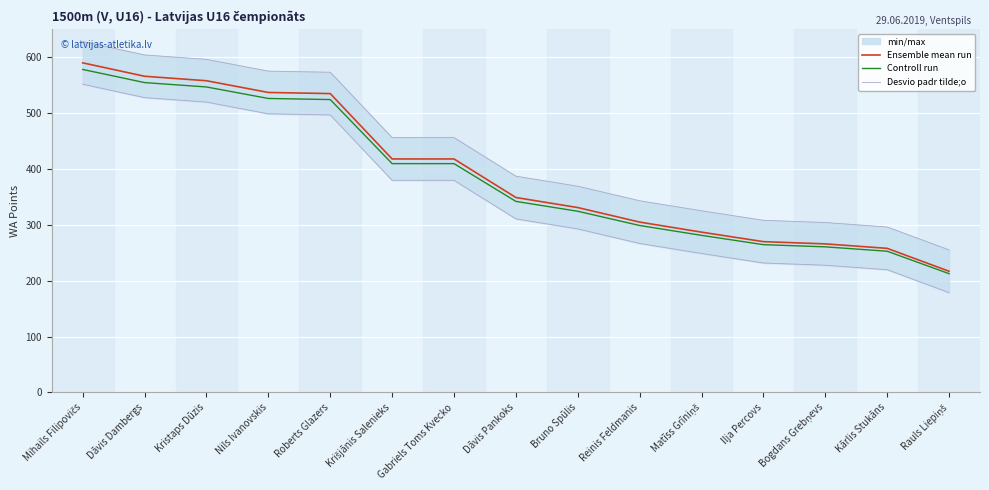

Is the value of Controll run at Roberts Glazers greater than the value of Ensemble mean run at Gabriels Toms Kvecko?

Yes